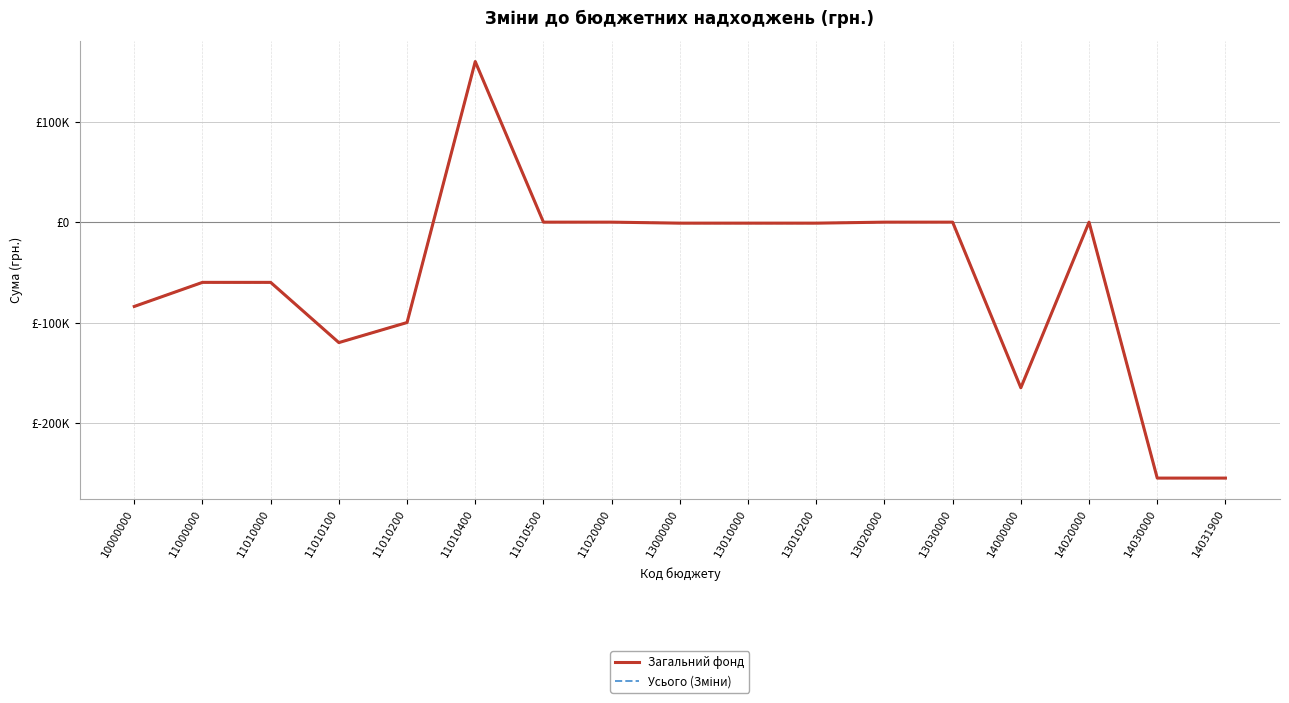

At how many categories does at least one series exceed 45070?

1